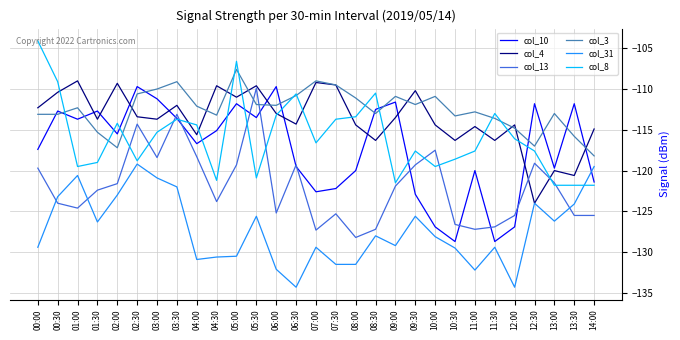

True or false: col_31 and col_3 cross at least once.

False